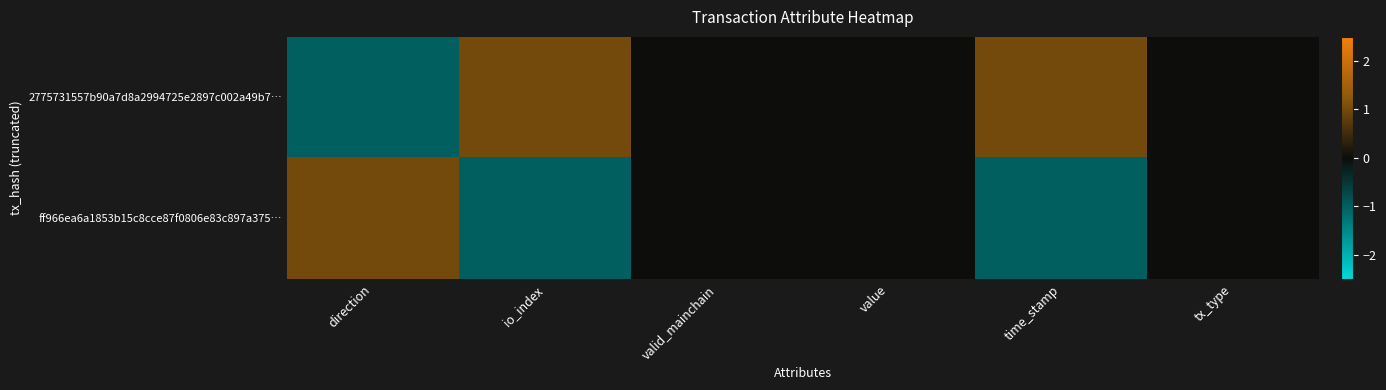

Rank the series at tx_type from lowest to highest value.

2775731557b90a7d8a2994725e2897c002a49b7…, ff966ea6a1853b15c8cce87f0806e83c897a375…